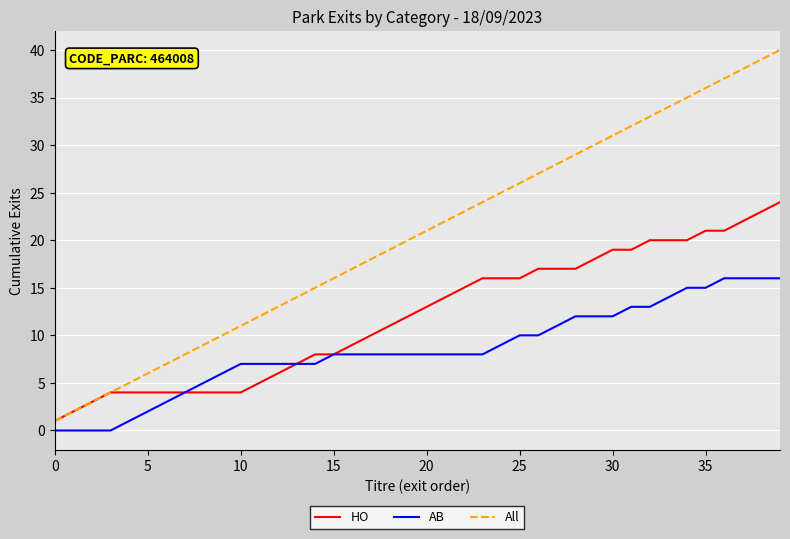

How many lines are shown in the chart?

3